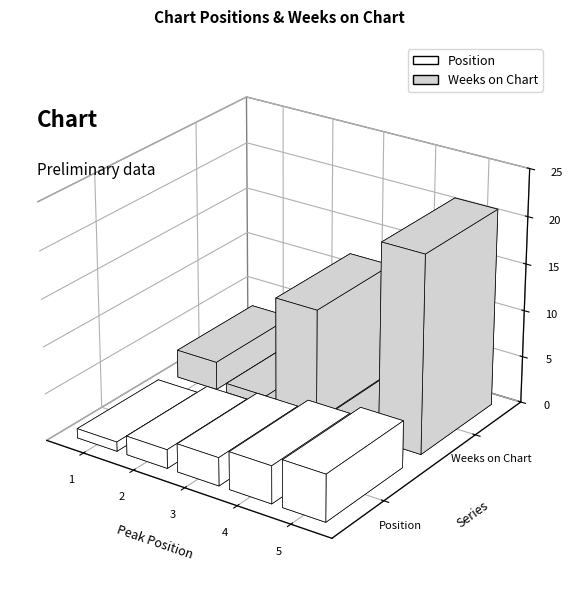

What is the maximum value for Position?

5